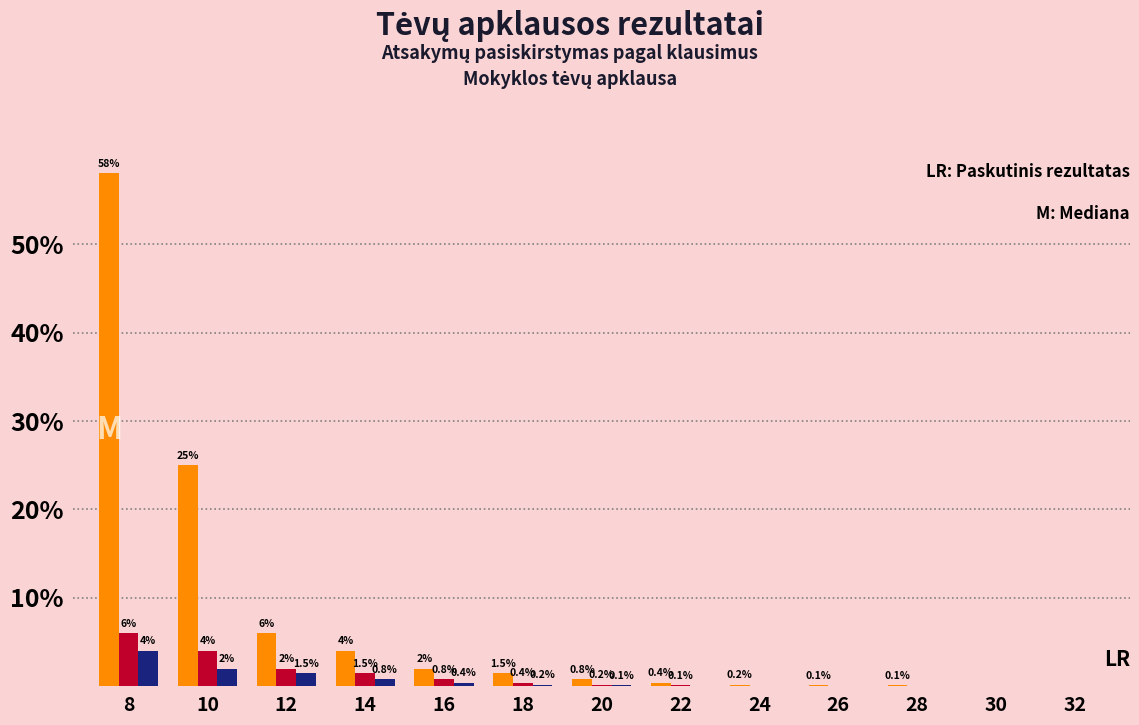

At which category is the sum across all series the highest?

8